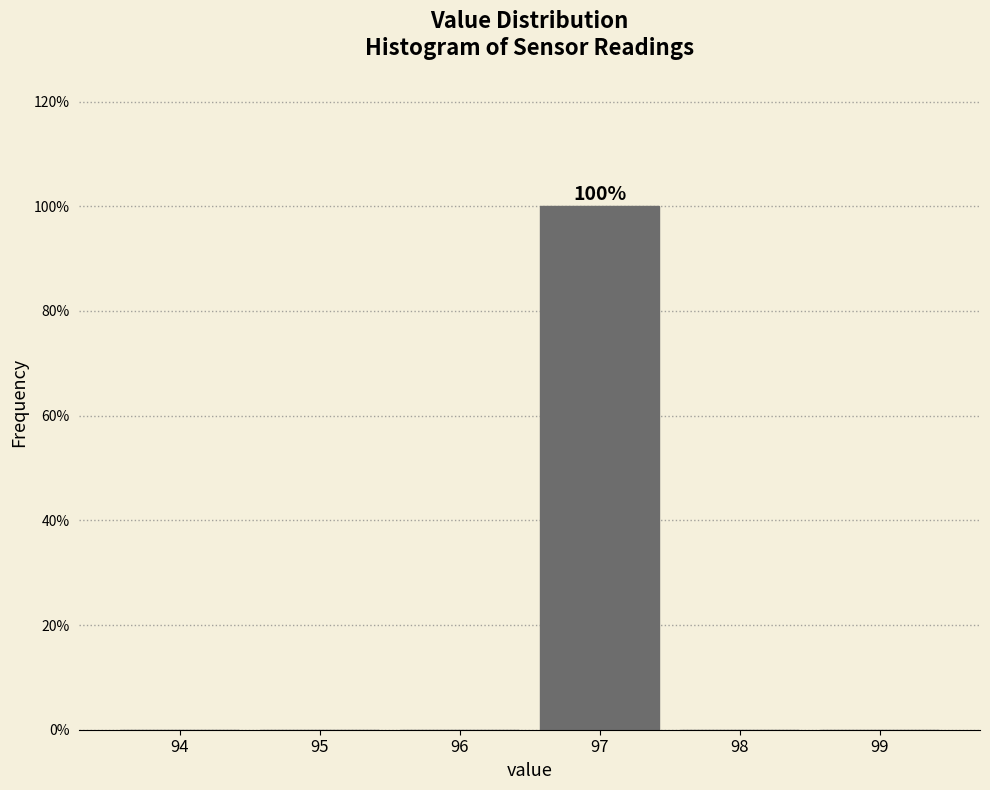

Reading left to right, transcribe all the data shown in this chart.

94=0	95=0	96=0	97=100	98=0	99=0